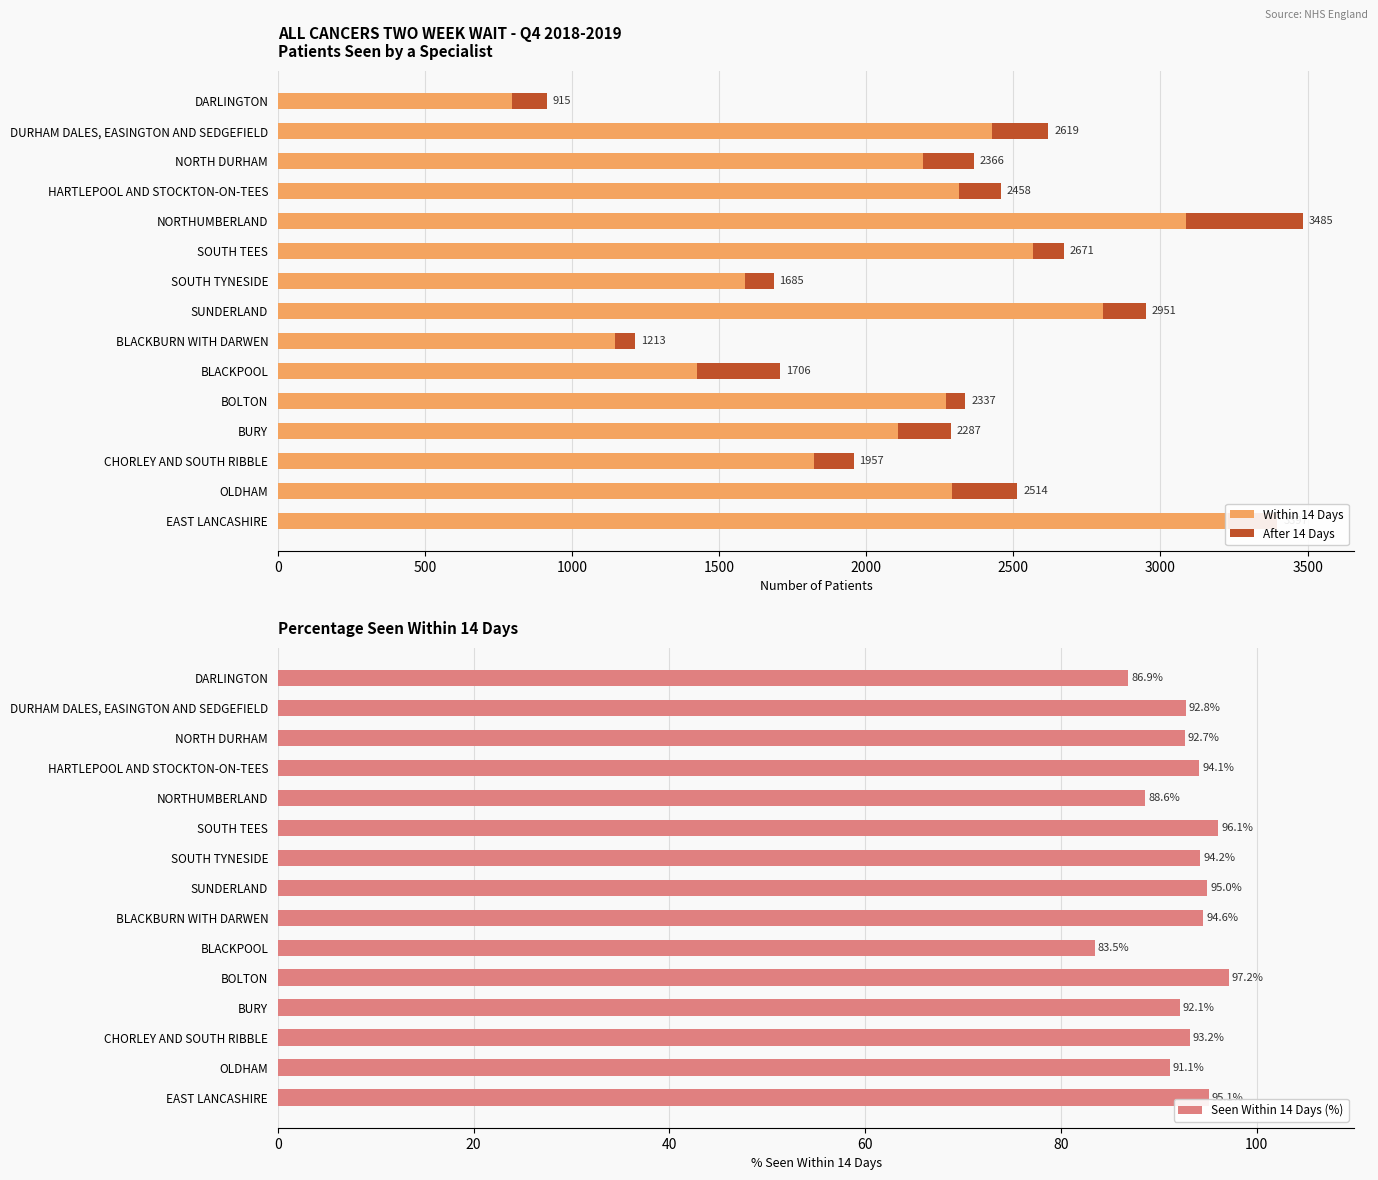

What value does the Seen Within 14 Days (%) series have at DURHAM DALES, EASINGTON AND SEDGEFIELD?

92.8